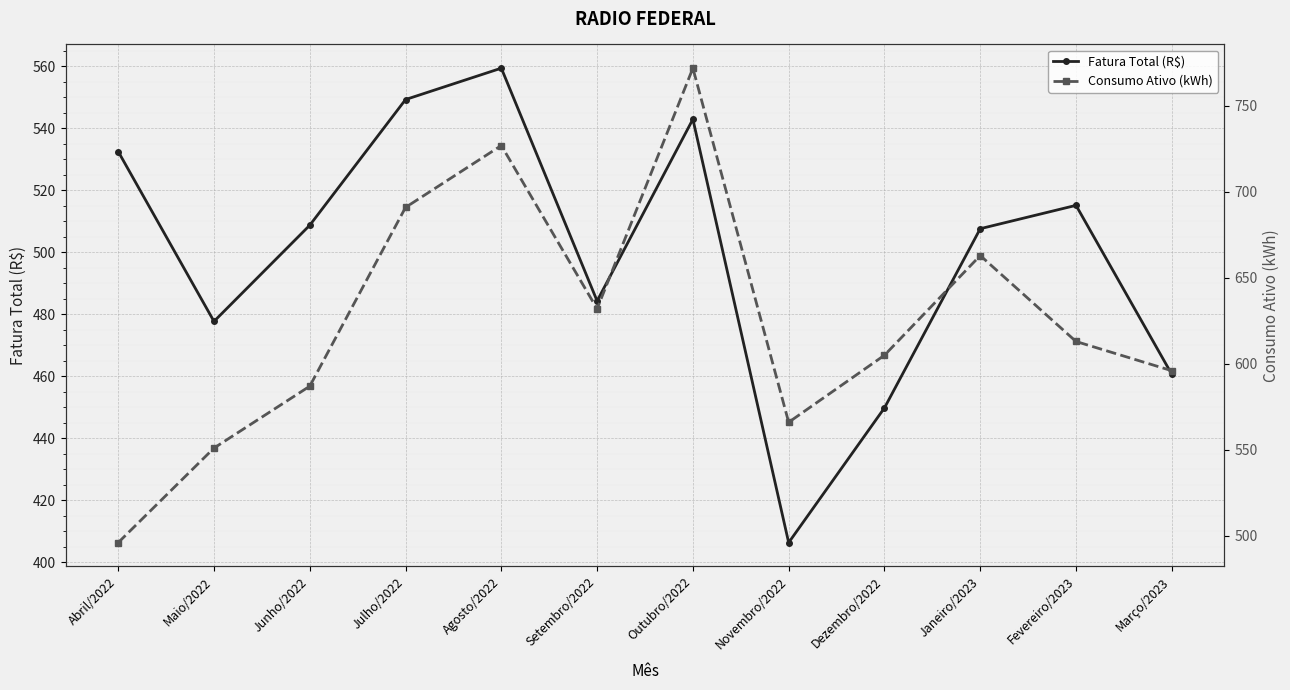

What is the value of the Fatura Total (R$) point at the 12th from the left?

460.6